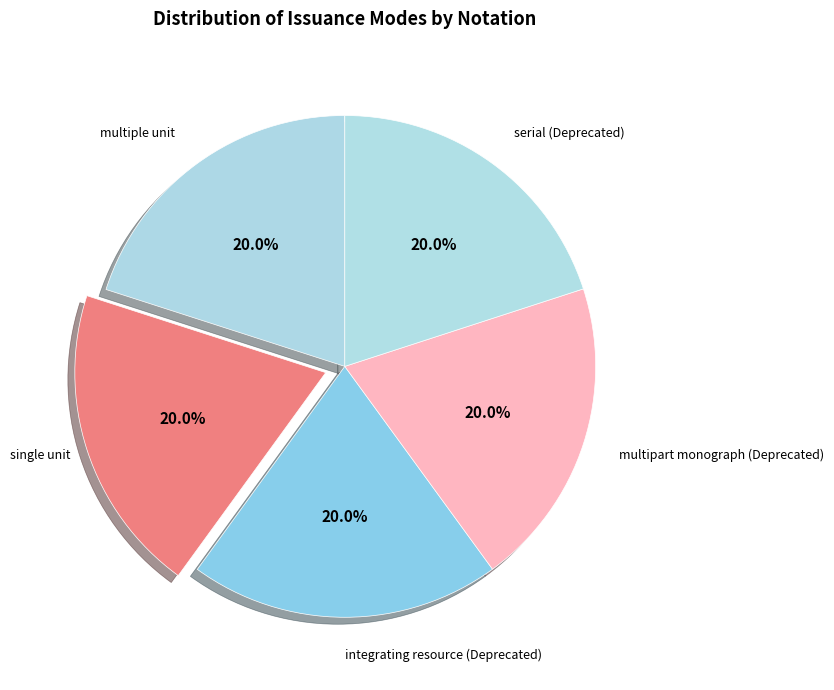

To the nearest percent, what portion does single unit represent?

20%